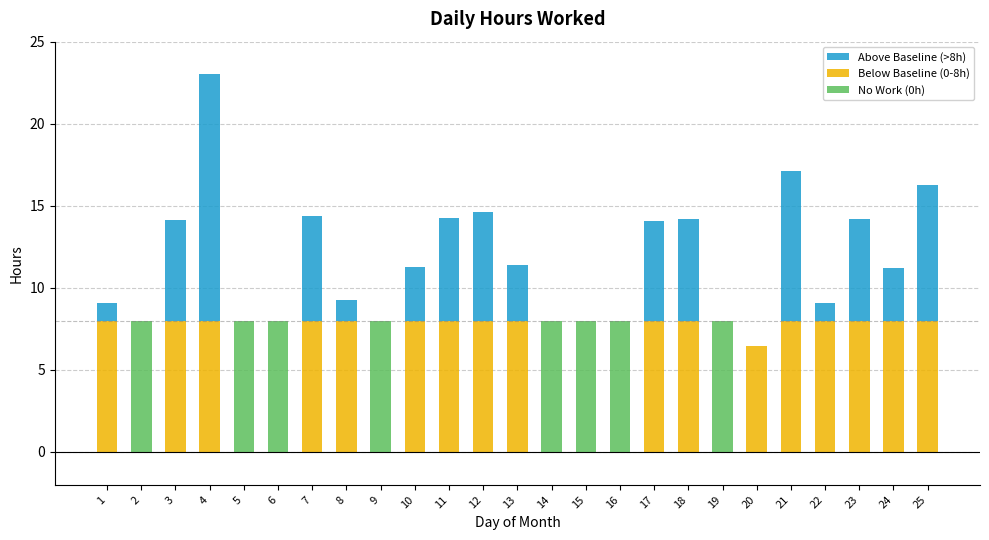

Which series has the largest total across all categories?

Below Baseline (0-8h)